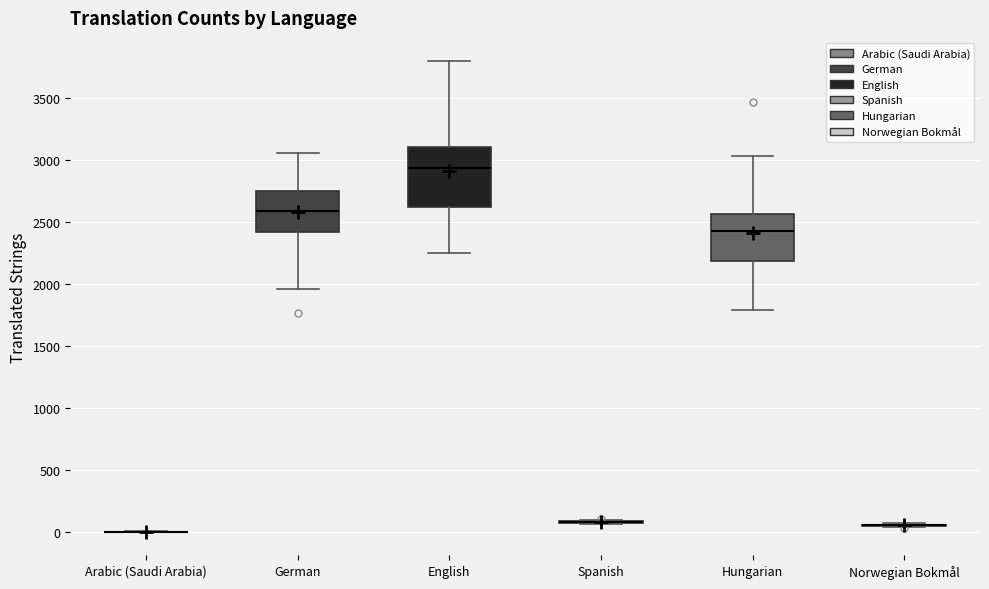

Reading left to right, transcribe this box plot: for each box, give where its median line is, the range the box spans, and where its two whiskers end, as read against the y-axis. The values are not printed on the chart, so give them approximately, as read against the axis.

Arabic (Saudi Arabia): box collapsed to a line at 0, whiskers 0 to 0
German: median 2600, box 2400 to 2750, whiskers 1950 to 3050
English: median 2950, box 2600 to 3100, whiskers 2250 to 3800
Spanish: box collapsed to a line at 100, whiskers 50 to 100
Hungarian: median 2450, box 2200 to 2550, whiskers 1800 to 3050
Norwegian Bokmål: box collapsed to a line at 50, whiskers 50 to 50